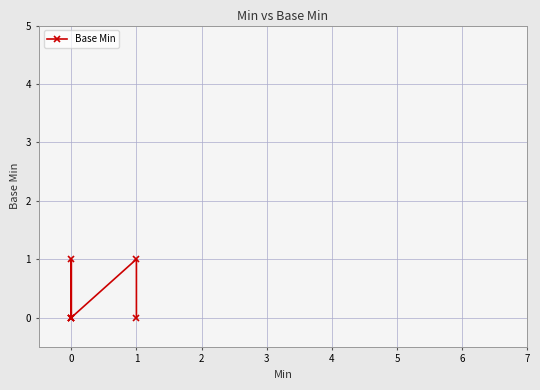

Reading left to right, list all the values displayed in this chart.

0	0	0	1	0	1	0